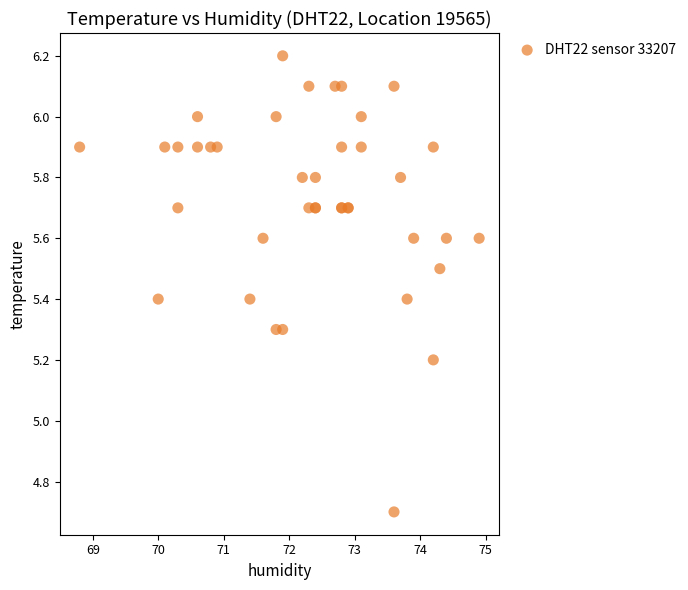

What Y value in the scatter plot is closest to 5?

5.2